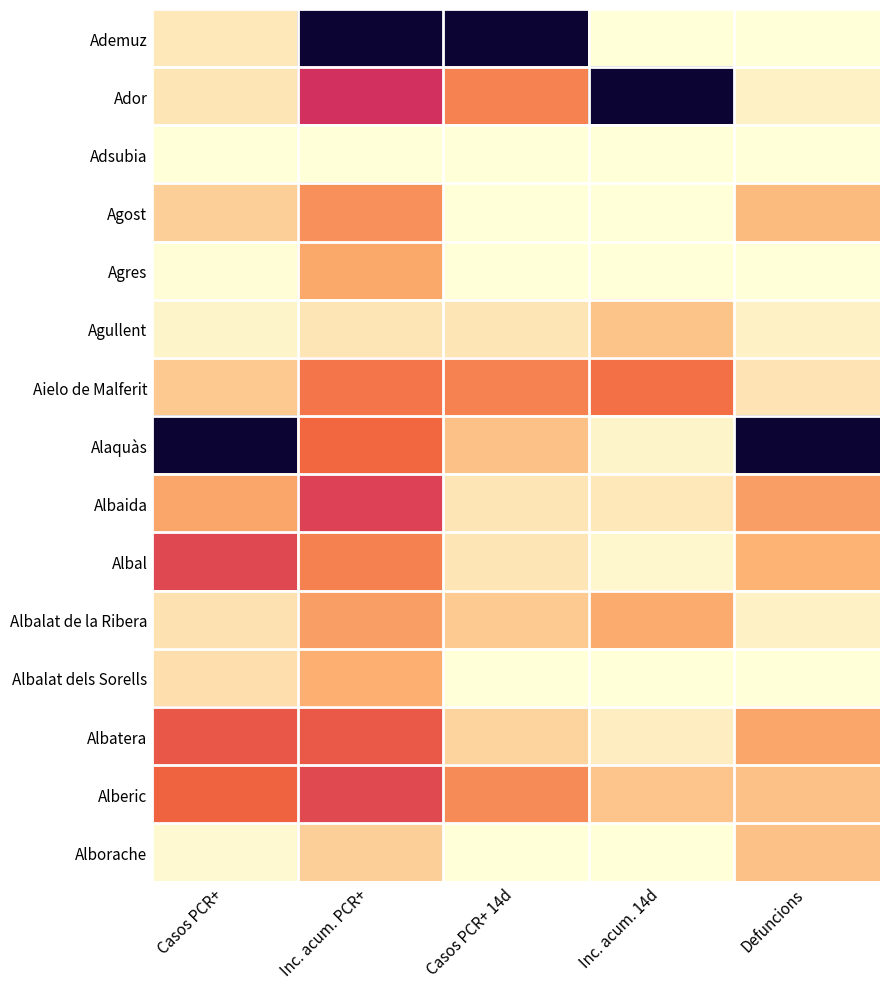

Reading left to right, what are all the values shown in this chart?

Ademuz: Casos PCR+=0.1	Inc. acum. PCR+=1.0	Casos PCR+ 14d=1.0	Inc. acum. 14d=0.0	Defuncions=0.0
Ador: Casos PCR+=0.1	Inc. acum. PCR+=0.6	Casos PCR+ 14d=0.3	Inc. acum. 14d=1.0	Defuncions=0.0
Adsubia: Casos PCR+=0.0	Inc. acum. PCR+=0.0	Casos PCR+ 14d=0.0	Inc. acum. 14d=0.0	Defuncions=0.0
Agost: Casos PCR+=0.1	Inc. acum. PCR+=0.3	Casos PCR+ 14d=0.0	Inc. acum. 14d=0.0	Defuncions=0.2
Agres: Casos PCR+=0.0	Inc. acum. PCR+=0.2	Casos PCR+ 14d=0.0	Inc. acum. 14d=0.0	Defuncions=0.0
Agullent: Casos PCR+=0.0	Inc. acum. PCR+=0.1	Casos PCR+ 14d=0.1	Inc. acum. 14d=0.2	Defuncions=0.0
Aielo de Malferit: Casos PCR+=0.1	Inc. acum. PCR+=0.4	Casos PCR+ 14d=0.3	Inc. acum. 14d=0.4	Defuncions=0.1
Alaquàs: Casos PCR+=1.0	Inc. acum. PCR+=0.4	Casos PCR+ 14d=0.2	Inc. acum. 14d=0.0	Defuncions=1.0
Albaida: Casos PCR+=0.2	Inc. acum. PCR+=0.5	Casos PCR+ 14d=0.1	Inc. acum. 14d=0.1	Defuncions=0.2
Albal: Casos PCR+=0.5	Inc. acum. PCR+=0.3	Casos PCR+ 14d=0.1	Inc. acum. 14d=0.0	Defuncions=0.2
Albalat de la Ribera: Casos PCR+=0.1	Inc. acum. PCR+=0.3	Casos PCR+ 14d=0.1	Inc. acum. 14d=0.2	Defuncions=0.0
Albalat dels Sorells: Casos PCR+=0.1	Inc. acum. PCR+=0.2	Casos PCR+ 14d=0.0	Inc. acum. 14d=0.0	Defuncions=0.0
Albatera: Casos PCR+=0.4	Inc. acum. PCR+=0.4	Casos PCR+ 14d=0.1	Inc. acum. 14d=0.0	Defuncions=0.2
Alberic: Casos PCR+=0.4	Inc. acum. PCR+=0.5	Casos PCR+ 14d=0.3	Inc. acum. 14d=0.2	Defuncions=0.2
Alborache: Casos PCR+=0.0	Inc. acum. PCR+=0.1	Casos PCR+ 14d=0.0	Inc. acum. 14d=0.0	Defuncions=0.2